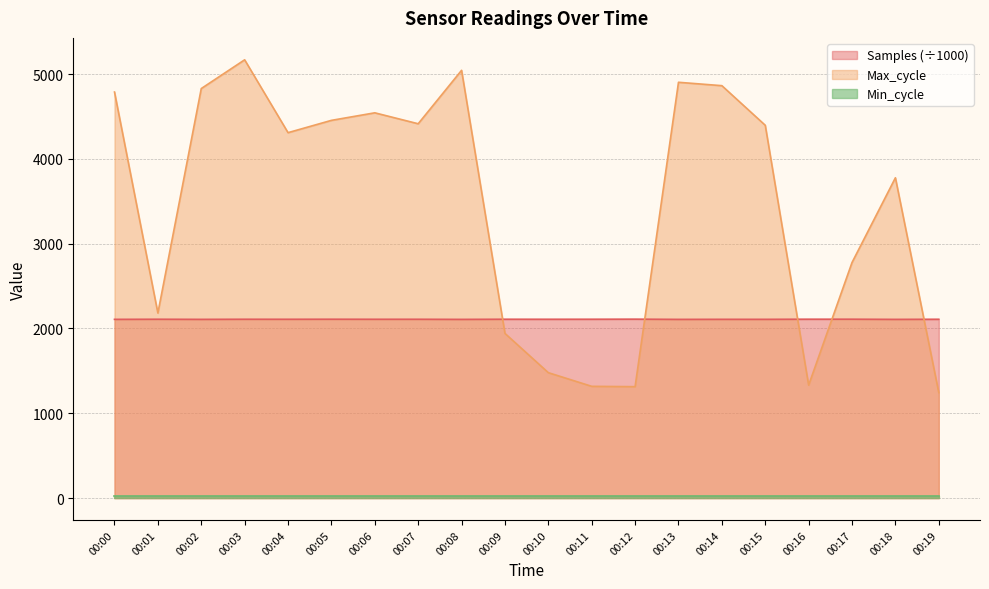

Which series has the largest total across all categories?

Max_cycle